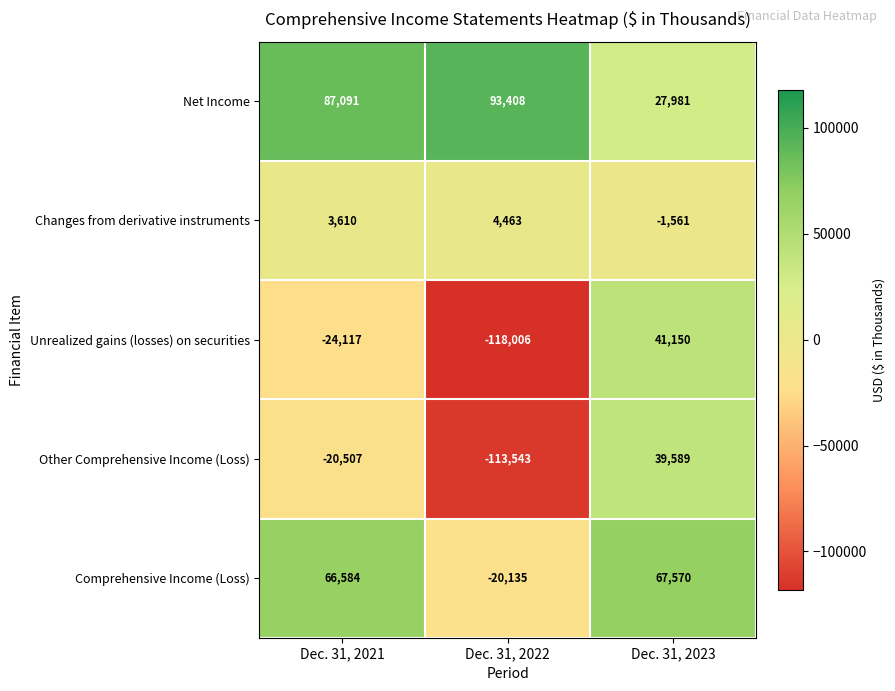

Which series has the widest spread of values?

Unrealized gains (losses) on securities